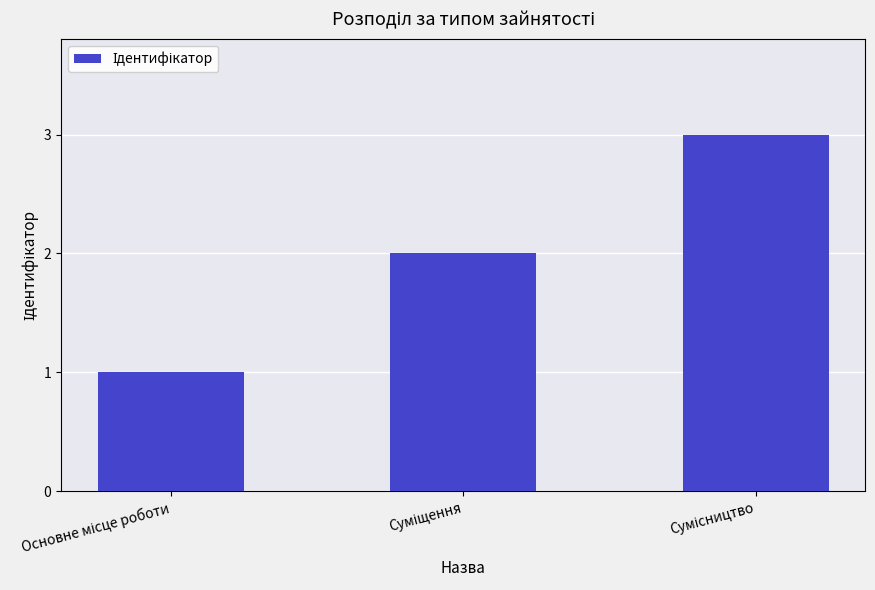

What is the maximum value shown in the chart?

3